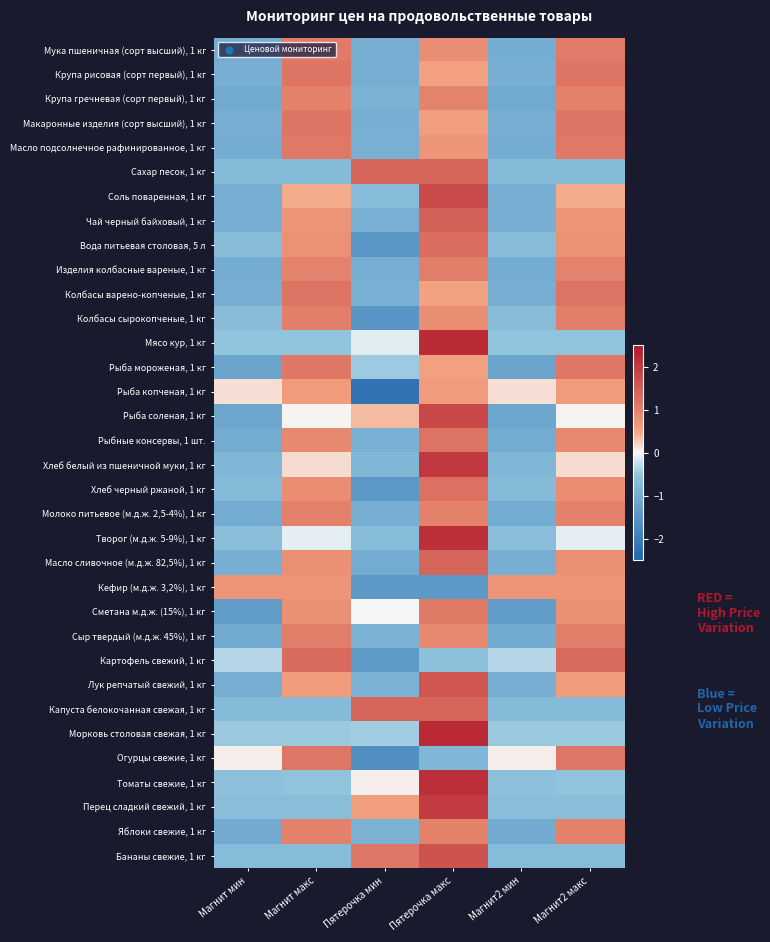

Reading left to right, extract all data points from this chart.

Мука пшеничная (сорт высший), 1 кг: Магнит мин=-1.0	Магнит макс=1.1	Пятерочка мин=-1.0	Пятерочка макс=0.8	Магнит2 мин=-1.0	Магнит2 макс=1.1
Крупа рисовая (сорт первый), 1 кг: Магнит мин=-1.0	Магнит макс=1.2	Пятерочка мин=-1.0	Пятерочка макс=0.6	Магнит2 мин=-1.0	Магнит2 макс=1.2
Крупа гречневая (сорт первый), 1 кг: Магнит мин=-1.1	Магнит макс=1.0	Пятерочка мин=-0.9	Пятерочка макс=1.0	Магнит2 мин=-1.1	Магнит2 макс=1.0
Макаронные изделия (сорт высший), 1 кг: Магнит мин=-1.0	Магнит макс=1.2	Пятерочка мин=-1.0	Пятерочка макс=0.6	Магнит2 мин=-1.0	Магнит2 макс=1.2
Масло подсолнечное рафинированное, 1 кг: Магнит мин=-1.0	Магнит макс=1.1	Пятерочка мин=-0.9	Пятерочка макс=0.7	Магнит2 мин=-1.0	Магнит2 макс=1.1
Сахар песок, 1 кг: Магнит мин=-0.7	Магнит макс=-0.7	Пятерочка мин=1.4	Пятерочка макс=1.4	Магнит2 мин=-0.7	Магнит2 макс=-0.7
Соль поваренная, 1 кг: Магнит мин=-1.0	Магнит макс=0.5	Пятерочка мин=-0.7	Пятерочка макс=1.8	Магнит2 мин=-1.0	Магнит2 макс=0.5
Чай черный байховый, 1 кг: Магнит мин=-1.0	Магнит макс=0.7	Пятерочка мин=-1.0	Пятерочка макс=1.5	Магнит2 мин=-1.0	Магнит2 макс=0.7
Вода питьевая столовая, 5 л: Магнит мин=-0.7	Магнит макс=0.8	Пятерочка мин=-1.5	Пятерочка макс=1.3	Магнит2 мин=-0.7	Магнит2 макс=0.8
Изделия колбасные вареные, 1 кг: Магнит мин=-1.0	Магнит макс=1.0	Пятерочка мин=-1.0	Пятерочка макс=1.0	Магнит2 мин=-1.0	Магнит2 макс=1.0
Колбасы варено-копченые, 1 кг: Магнит мин=-1.0	Магнит макс=1.2	Пятерочка мин=-1.0	Пятерочка макс=0.5	Магнит2 мин=-1.0	Магнит2 макс=1.2
Колбасы сырокопченые, 1 кг: Магнит мин=-0.7	Магнит макс=1.0	Пятерочка мин=-1.5	Пятерочка макс=0.8	Магнит2 мин=-0.7	Магнит2 макс=1.0
Мясо кур, 1 кг: Магнит мин=-0.5	Магнит макс=-0.5	Пятерочка мин=-0.1	Пятерочка макс=2.2	Магнит2 мин=-0.5	Магнит2 макс=-0.5
Рыба мороженая, 1 кг: Магнит мин=-1.2	Магнит макс=1.1	Пятерочка мин=-0.4	Пятерочка макс=0.6	Магнит2 мин=-1.2	Магнит2 макс=1.1
Рыба копченая, 1 кг: Магнит мин=0.1	Магнит макс=0.6	Пятерочка мин=-2.2	Пятерочка макс=0.6	Магнит2 мин=0.1	Магнит2 макс=0.6
Рыба соленая, 1 кг: Магнит мин=-1.1	Магнит макс=0.0	Пятерочка мин=0.4	Пятерочка макс=1.8	Магнит2 мин=-1.1	Магнит2 макс=0.0
Рыбные консервы, 1 шт.: Магнит мин=-1.0	Магнит макс=0.9	Пятерочка мин=-0.9	Пятерочка макс=1.2	Магнит2 мин=-1.0	Магнит2 макс=0.9
Хлеб белый из пшеничной муки, 1 кг: Магнит мин=-0.8	Магнит макс=0.2	Пятерочка мин=-0.8	Пятерочка макс=2.0	Магнит2 мин=-0.8	Магнит2 макс=0.2
Хлеб черный ржаной, 1 кг: Магнит мин=-0.7	Магнит макс=0.8	Пятерочка мин=-1.4	Пятерочка макс=1.2	Магнит2 мин=-0.7	Магнит2 макс=0.8
Молоко питьевое (м.д.ж. 2,5-4%), 1 кг: Магнит мин=-1.0	Магнит макс=1.0	Пятерочка мин=-1.0	Пятерочка макс=1.0	Магнит2 мин=-1.0	Магнит2 макс=1.0
Творог (м.д.ж. 5-9%), 1 кг: Магнит мин=-0.7	Магнит макс=-0.1	Пятерочка мин=-0.7	Пятерочка макс=2.2	Магнит2 мин=-0.7	Магнит2 макс=-0.1
Масло сливочное (м.д.ж. 82,5%), 1 кг: Магнит мин=-1.0	Магнит макс=0.8	Пятерочка мин=-1.0	Пятерочка макс=1.4	Магнит2 мин=-1.0	Магнит2 макс=0.8
Кефир (м.д.ж. 3,2%), 1 кг: Магнит мин=0.7	Магнит макс=0.7	Пятерочка мин=-1.4	Пятерочка макс=-1.4	Магнит2 мин=0.7	Магнит2 макс=0.7
Сметана м.д.ж. (15%), 1 кг: Магнит мин=-1.3	Магнит макс=0.8	Пятерочка мин=-0.0	Пятерочка макс=1.1	Магнит2 мин=-1.3	Магнит2 макс=0.8
Сыр твердый (м.д.ж. 45%), 1 кг: Магнит мин=-1.0	Магнит макс=1.0	Пятерочка мин=-0.9	Пятерочка макс=0.9	Магнит2 мин=-1.0	Магнит2 макс=1.0
Картофель свежий, 1 кг: Магнит мин=-0.3	Магнит макс=1.3	Пятерочка мин=-1.4	Пятерочка макс=-0.6	Магнит2 мин=-0.3	Магнит2 макс=1.3
Лук репчатый свежий, 1 кг: Магнит мин=-1.0	Магнит макс=0.6	Пятерочка мин=-0.9	Пятерочка макс=1.6	Магнит2 мин=-1.0	Магнит2 макс=0.6
Капуста белокочанная свежая, 1 кг: Магнит мин=-0.7	Магнит макс=-0.7	Пятерочка мин=1.4	Пятерочка макс=1.4	Магнит2 мин=-0.7	Магнит2 макс=-0.7
Морковь столовая свежая, 1 кг: Магнит мин=-0.5	Магнит макс=-0.5	Пятерочка мин=-0.4	Пятерочка макс=2.2	Магнит2 мин=-0.5	Магнит2 макс=-0.5
Огурцы свежие, 1 кг: Магнит мин=0.0	Магнит макс=1.2	Пятерочка мин=-1.6	Пятерочка макс=-0.8	Магнит2 мин=0.0	Магнит2 макс=1.2
Томаты свежие, 1 кг: Магнит мин=-0.6	Магнит макс=-0.5	Пятерочка мин=0.0	Пятерочка макс=2.2	Магнит2 мин=-0.6	Магнит2 макс=-0.5
Перец сладкий свежий, 1 кг: Магнит мин=-0.6	Магнит макс=-0.6	Пятерочка мин=0.6	Пятерочка макс=2.0	Магнит2 мин=-0.6	Магнит2 макс=-0.6
Яблоки свежие, 1 кг: Магнит мин=-1.1	Магнит макс=1.0	Пятерочка мин=-0.9	Пятерочка макс=1.0	Магнит2 мин=-1.1	Магнит2 макс=1.0
Бананы свежие, 1 кг: Магнит мин=-0.7	Магнит макс=-0.7	Пятерочка мин=1.1	Пятерочка макс=1.7	Магнит2 мин=-0.7	Магнит2 макс=-0.7